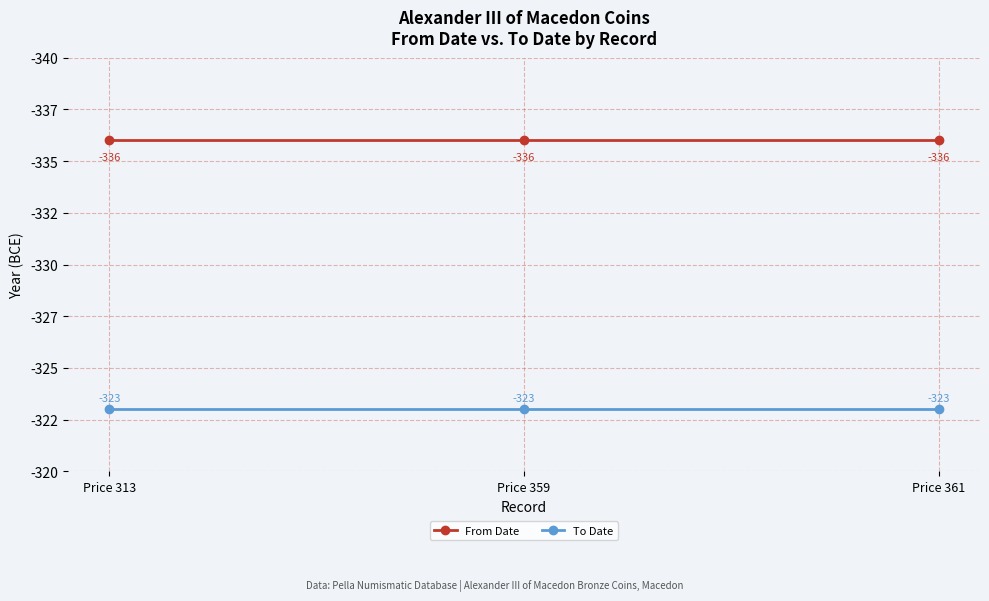

Does the chart display data point markers on the line(s)?

Yes